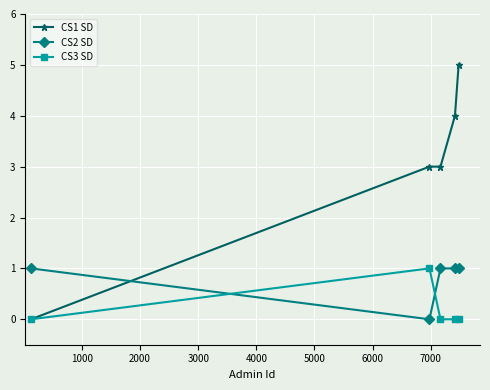

Reading right to left, extract all data points from this chart.

CS1 SD: 5	4	3	3	0
CS2 SD: 1	1	1	0	1
CS3 SD: 0	0	0	1	0